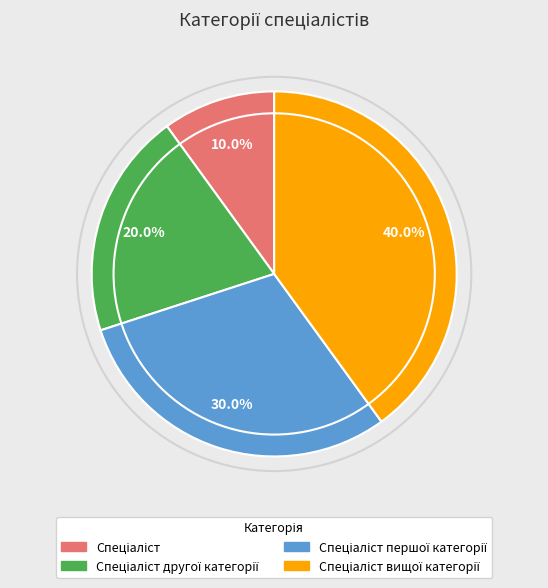

Is there any slice that represents more than half of the pie?

No